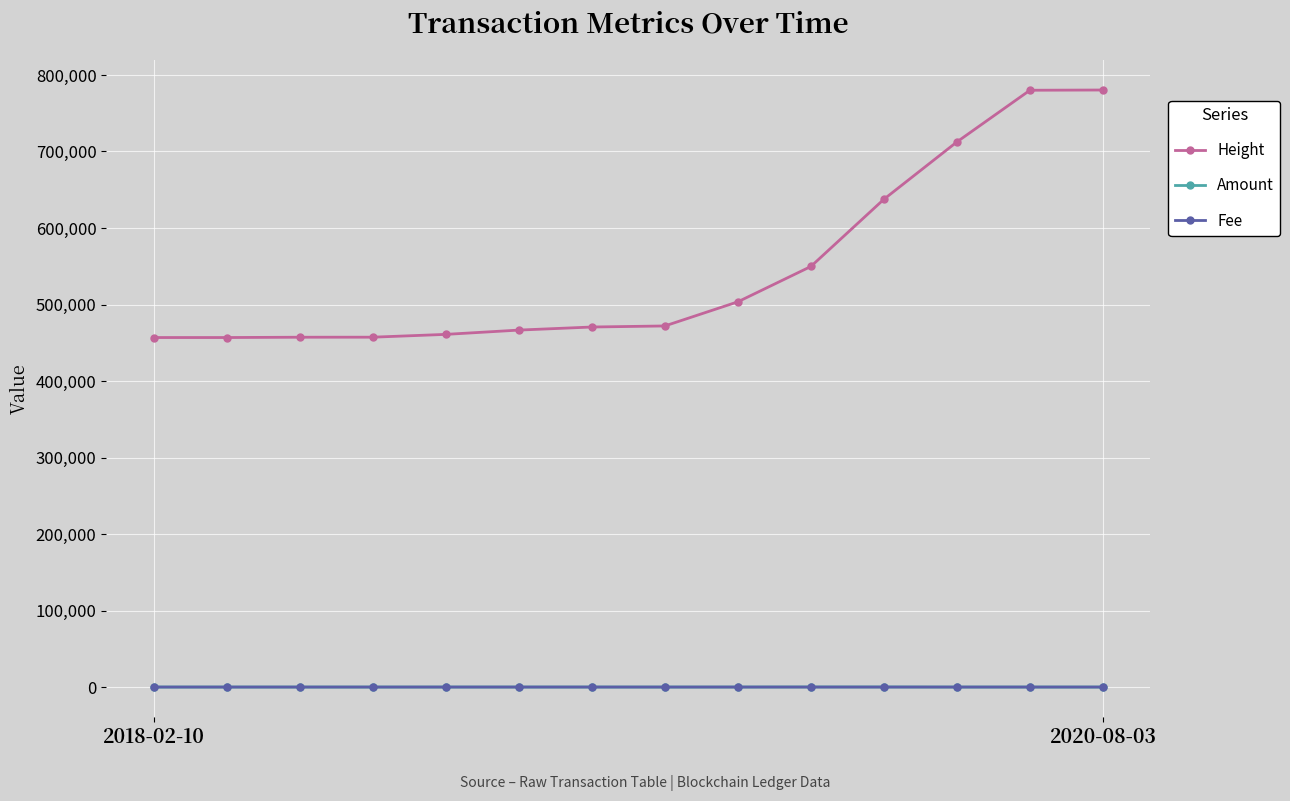

True or false: Amount has more than 1 interior local peaks.

True